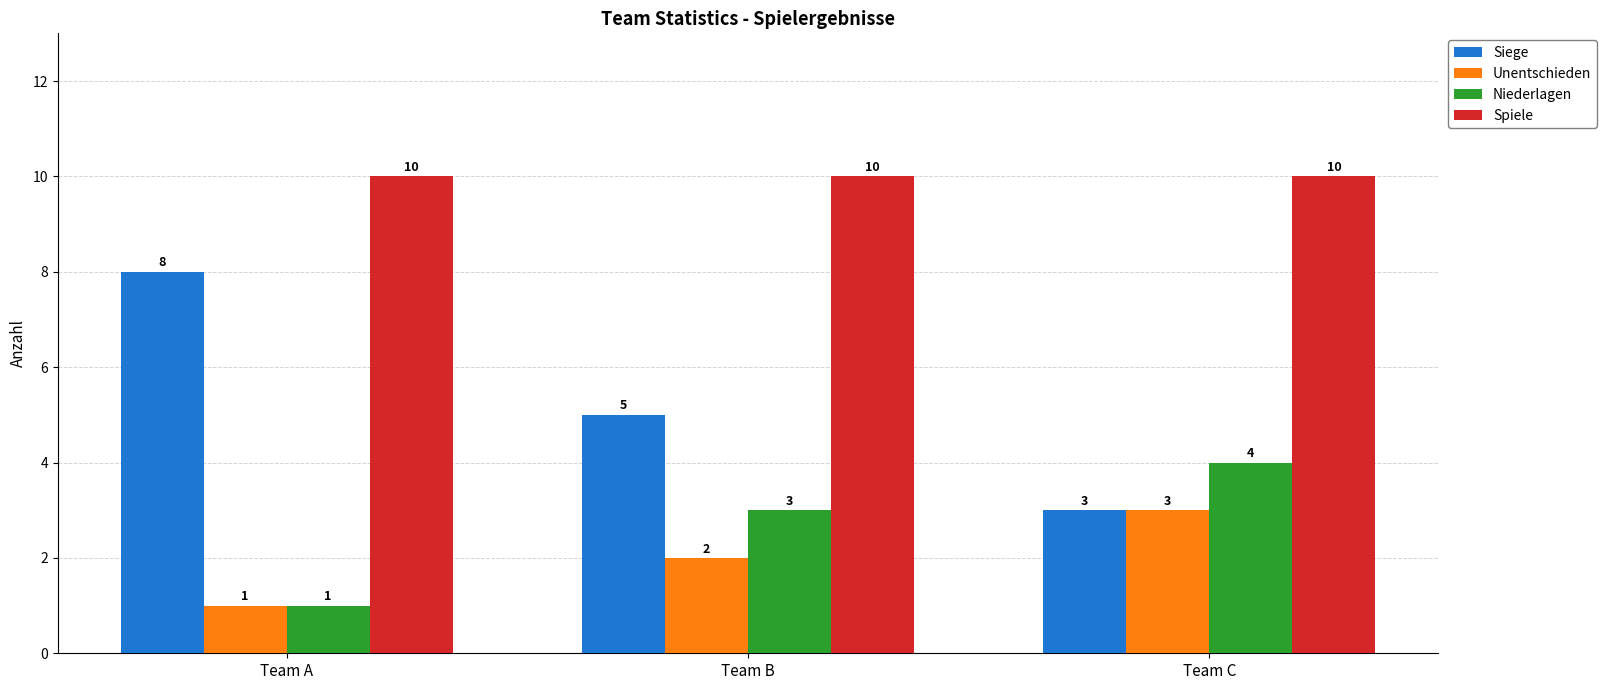

Which series has the widest spread of values?

Siege